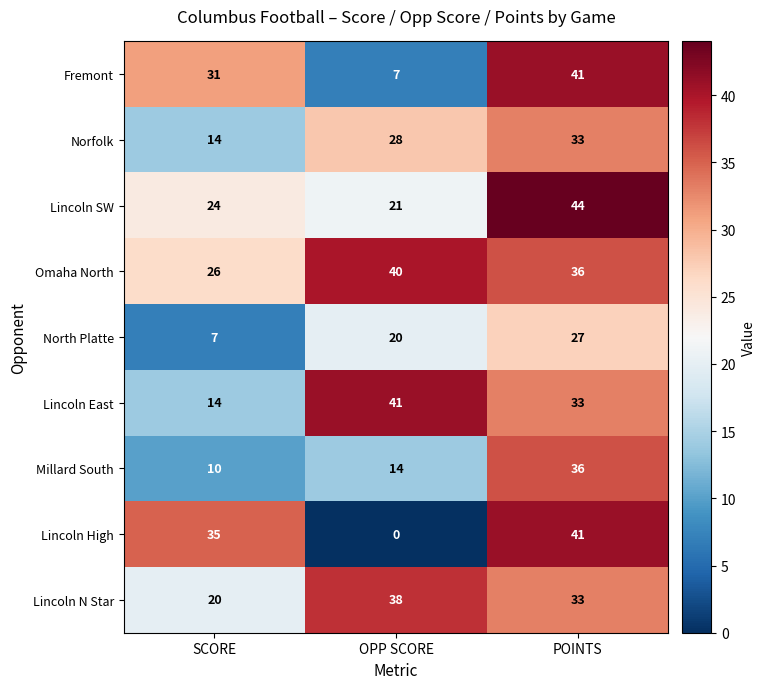

At how many categories does at least one series exceed 12?

3